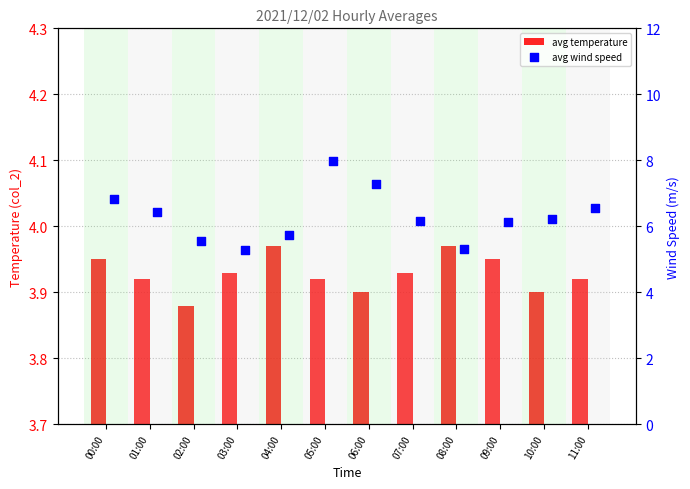

Which series contains the lowest Y value?

avg temperature